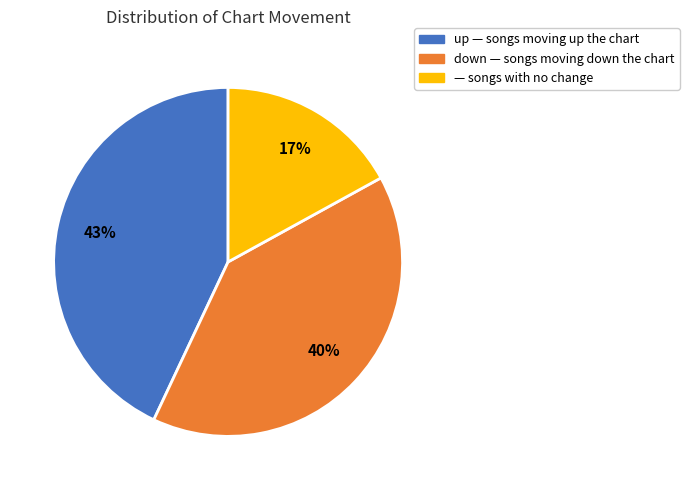

To the nearest percent, what is the average slice percentage?

33%